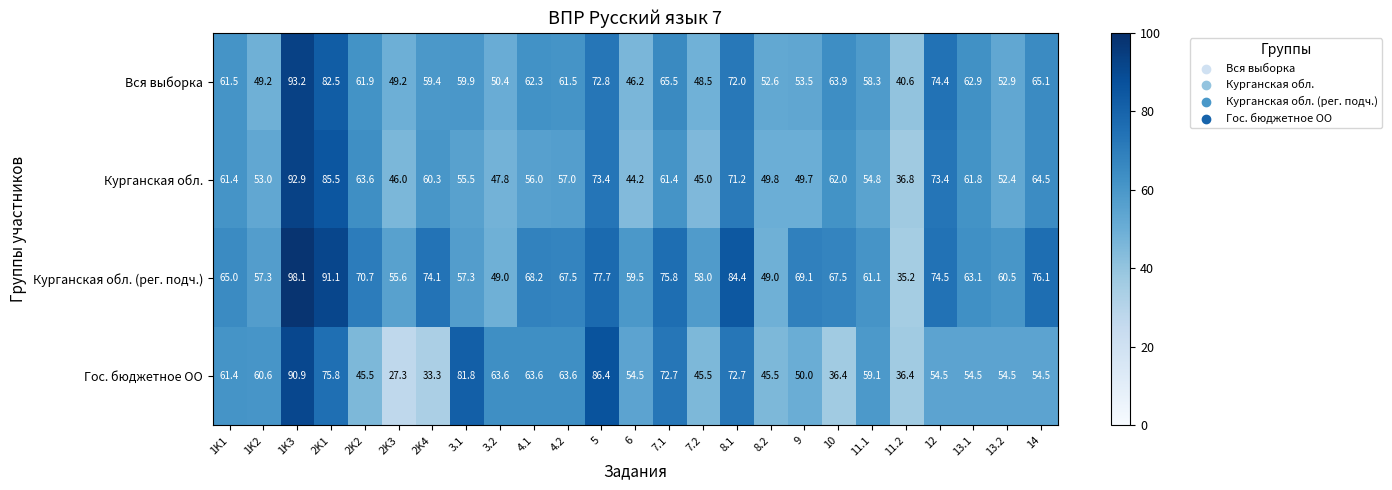

True or false: Курганская обл. (рег. подч.) has a value of 86.1 at 3.1.

False